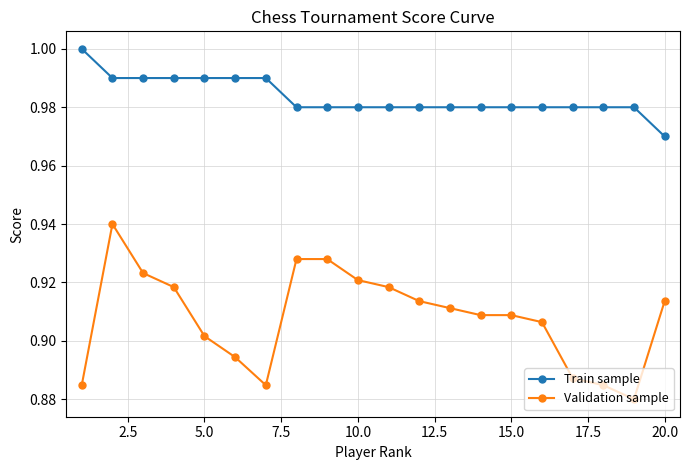

True or false: Train sample and Validation sample cross at least once.

False